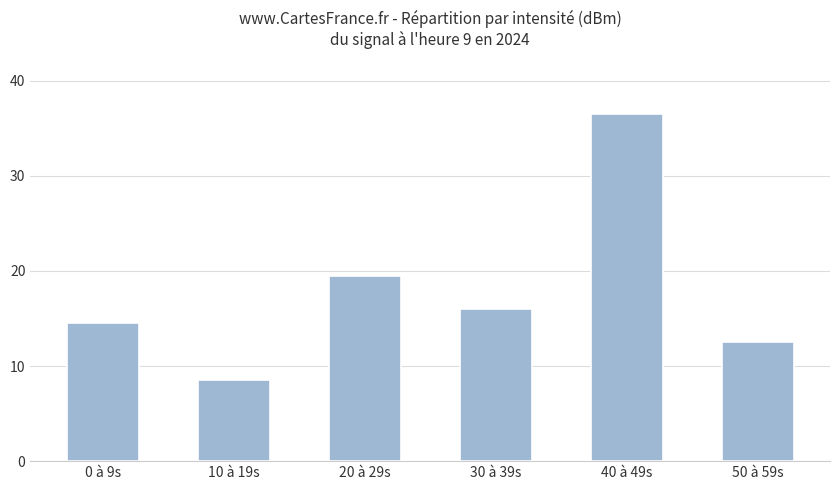

Where does the data first go above 16?

20 à 29s